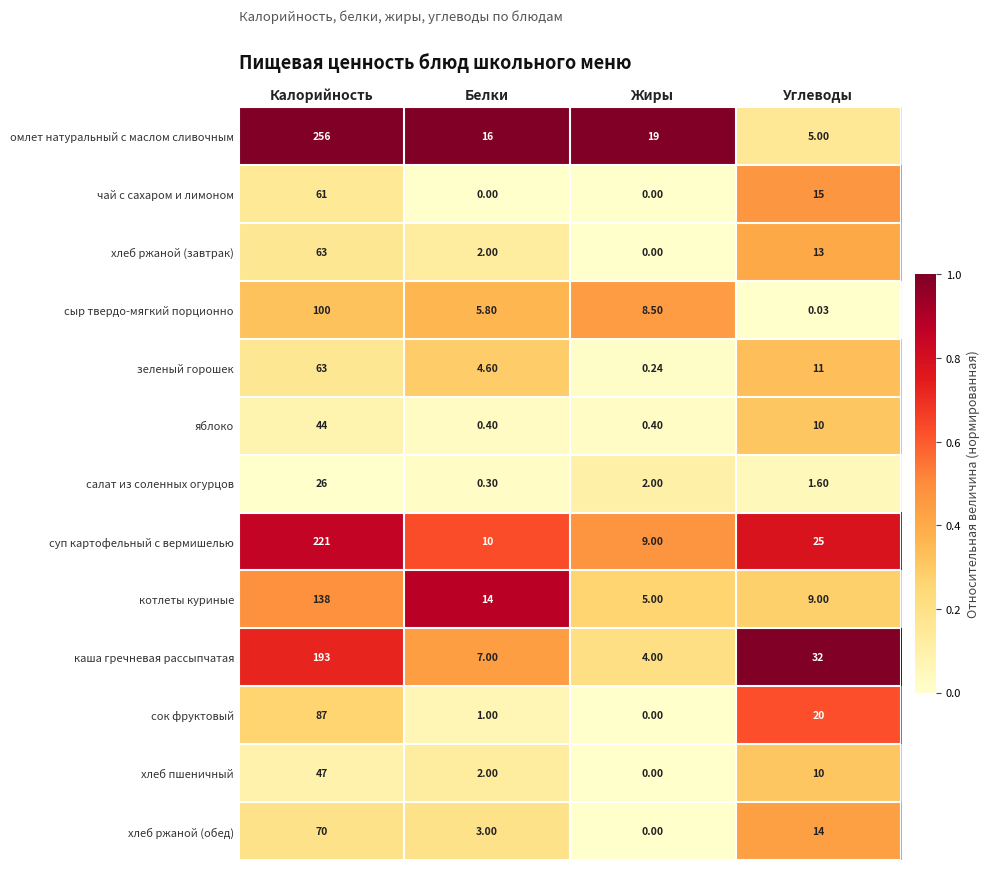

At which label does хлеб пшеничный reach its peak?

Калорийность